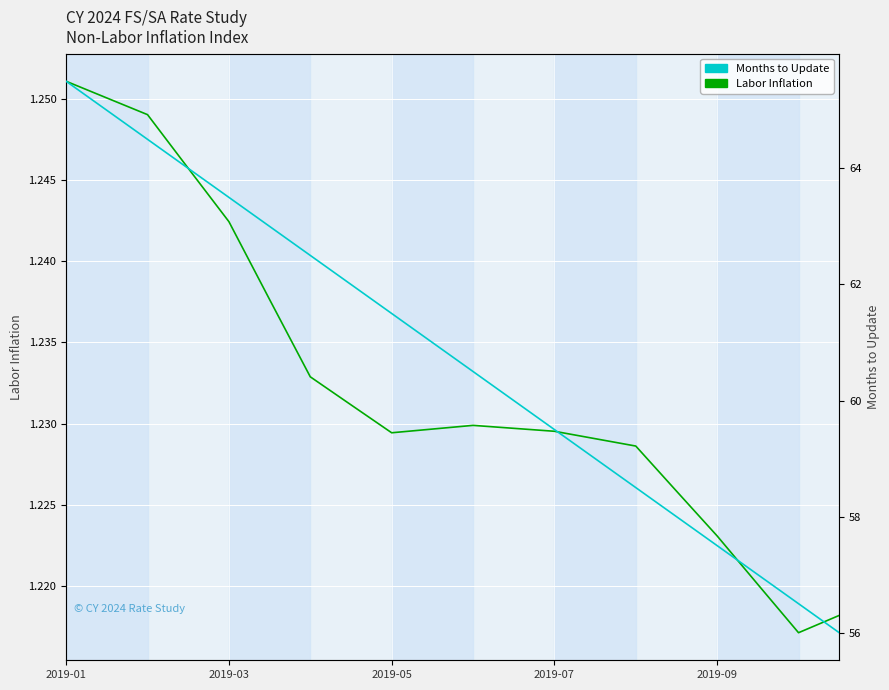

What is the lowest value of the Labor Inflation series?

1.2